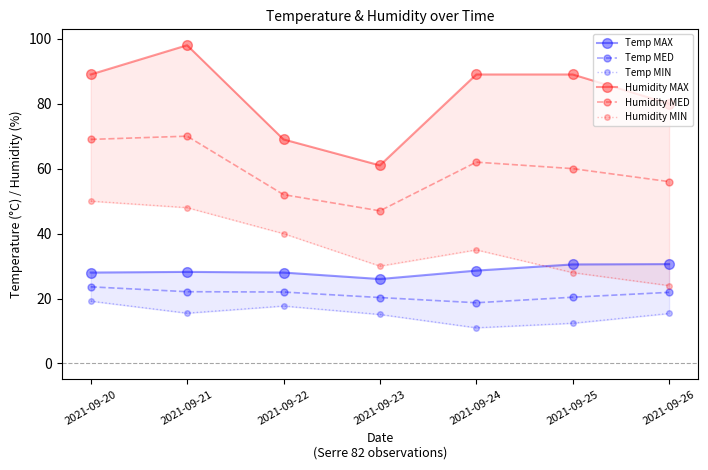

What are all the series names shown in the legend?

Temp MAX, Temp MED, Temp MIN, Humidity MAX, Humidity MED, Humidity MIN